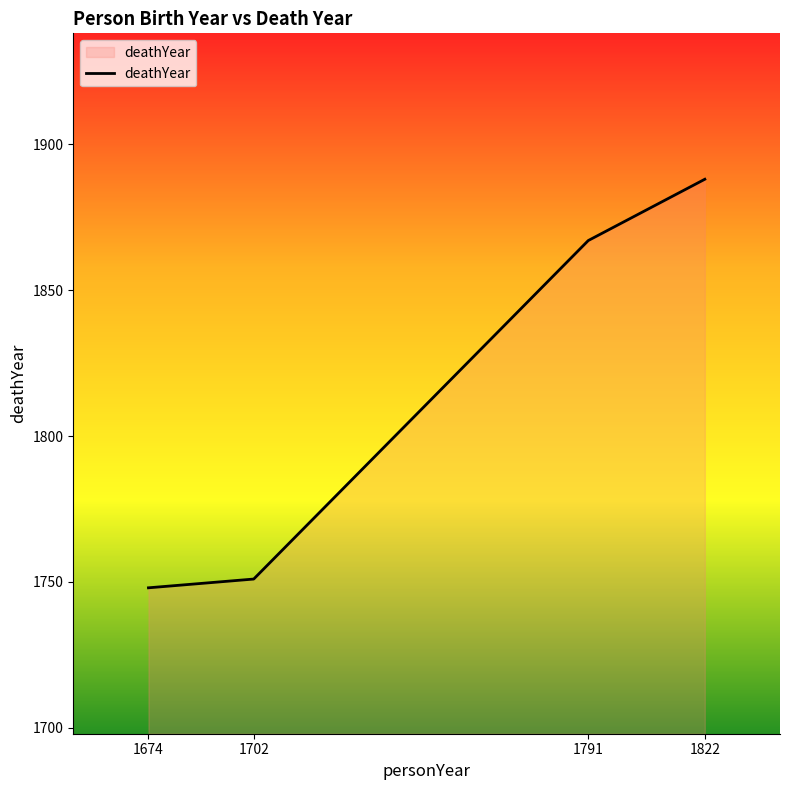

Is it true that the value at 1791 is 1867?

True